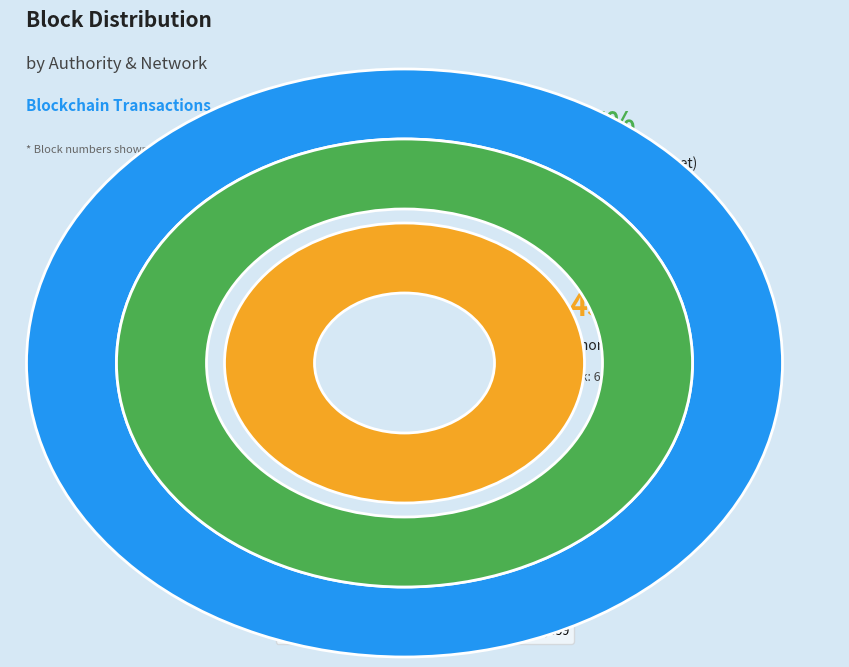

Approximately how many times larger is the value at AsteBookAuthorityTest
(ropsten) compared to AsteBookAuthority
(mainnet)?

0.7